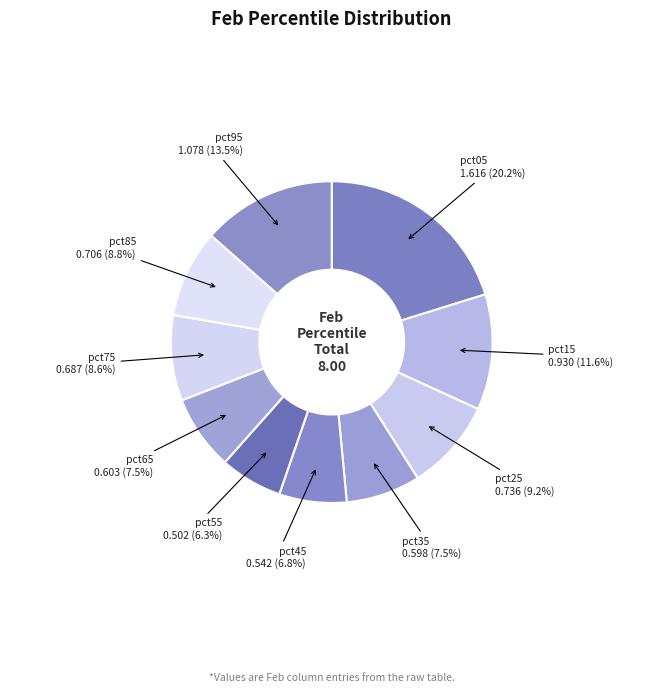

Is it true that pct45 is 7% of the pie?

True